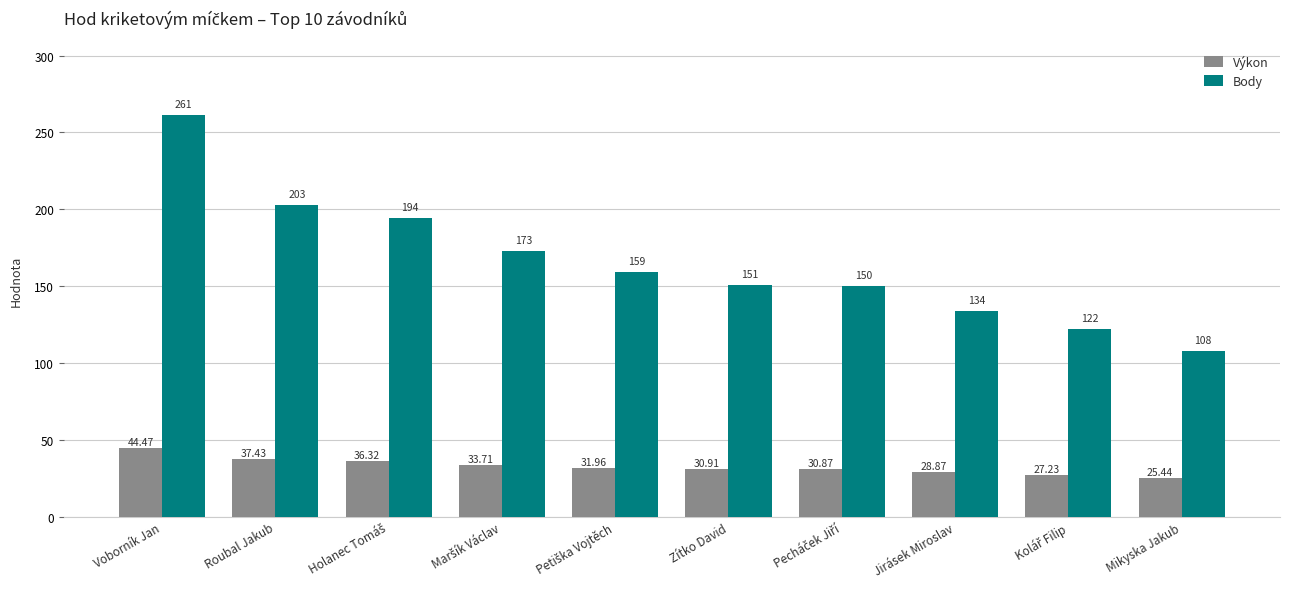

Are the bars grouped side by side (vs. stacked)?

Yes